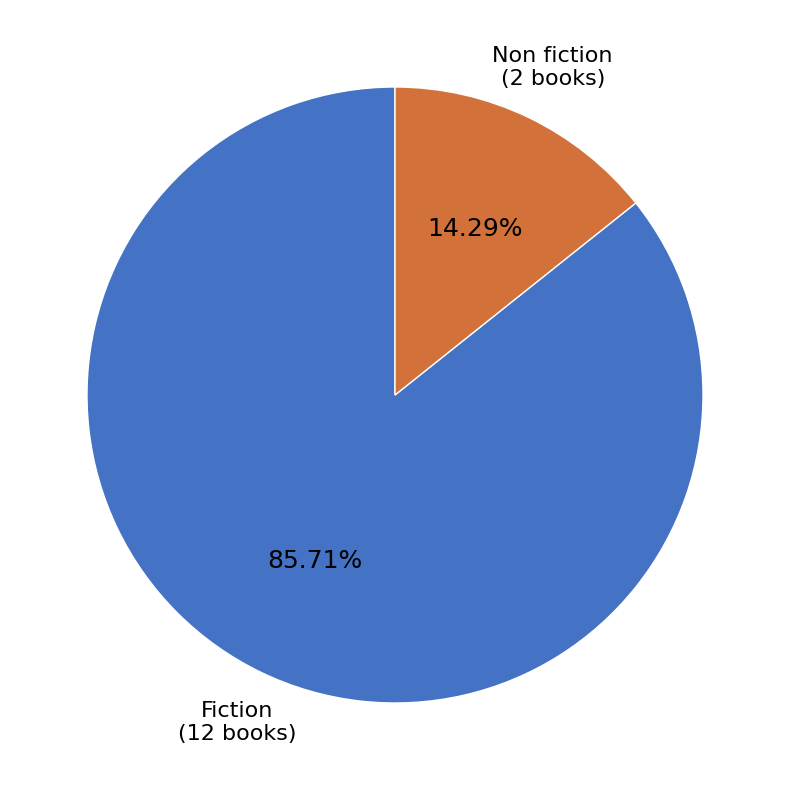

To the nearest percent, what is the average slice percentage?

50%